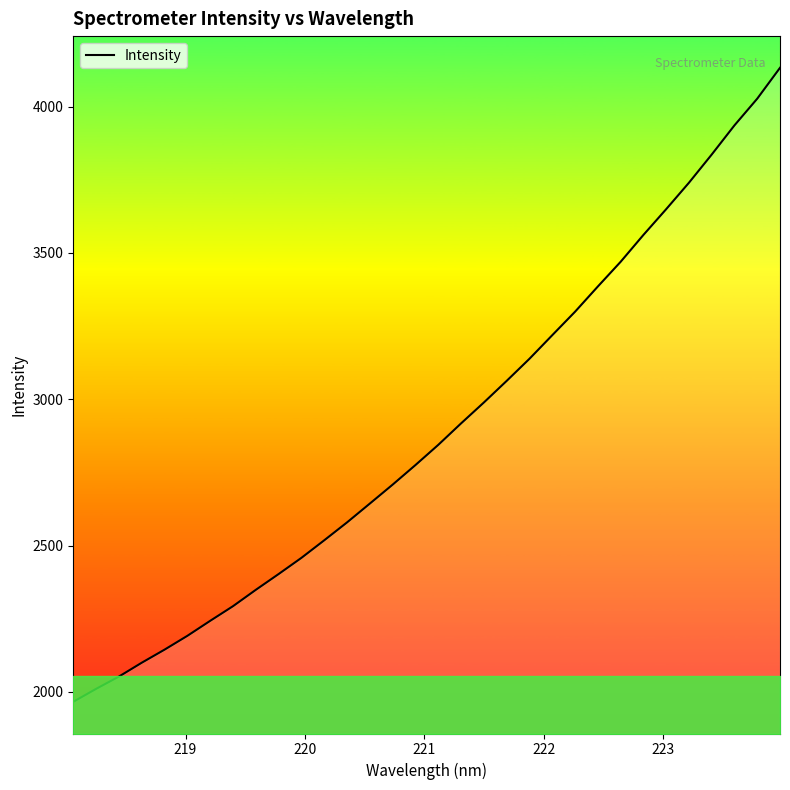

True or false: the data has more than 0 interior local peaks.

False